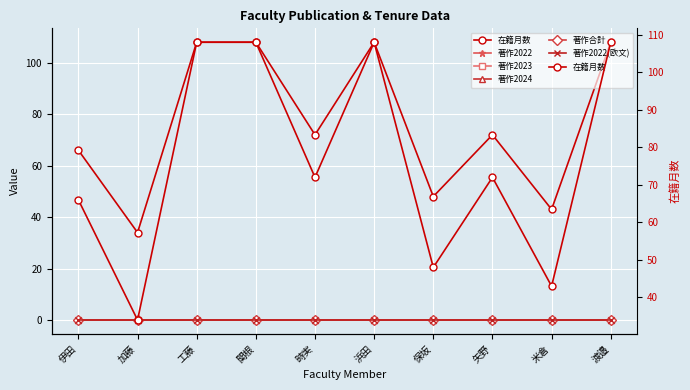

At which category is the sum across all series the highest?

工藤